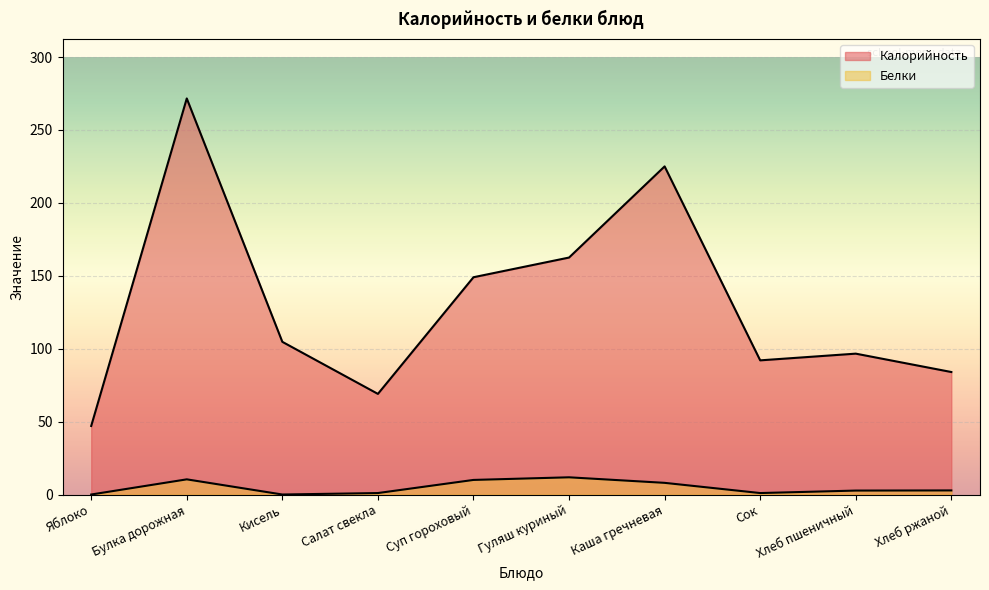

True or false: Калорийность and Белки cross at least once.

False